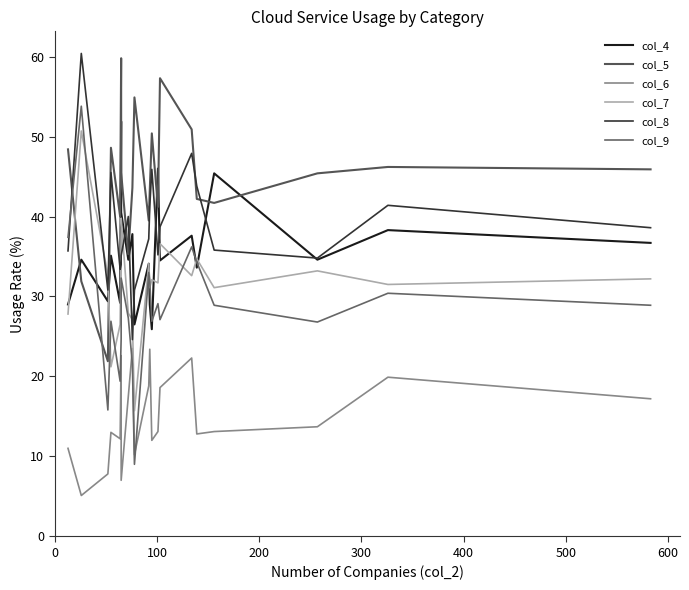

Rank the series by their maximum value, from highest to lowest.

col_8, col_5, col_9, col_4, col_7, col_6